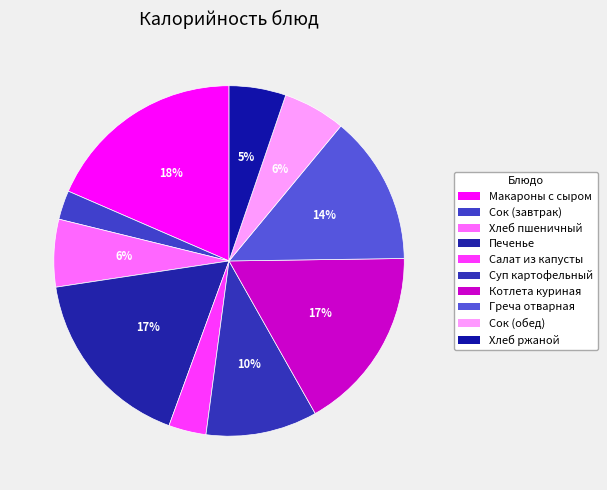

How many slices are in this pie chart?

10